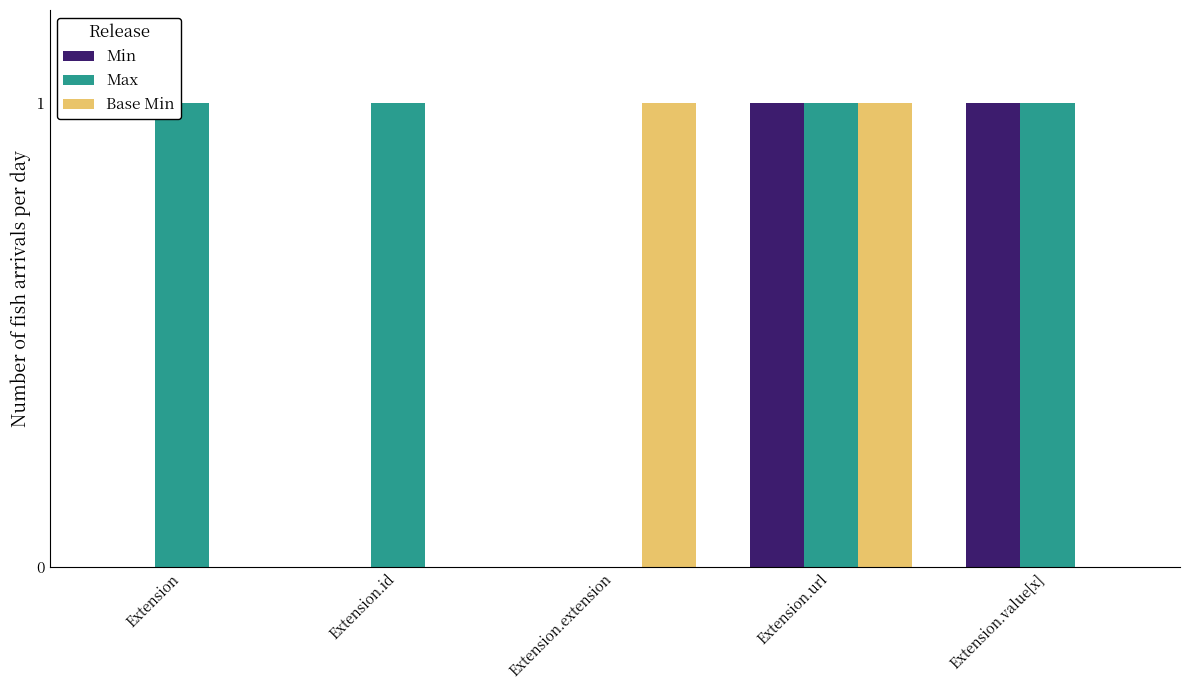

Reading left to right, what are all the values shown in this chart?

Min: 0	0	0	1	1
Max: 1	1	0	1	1
Base Min: 0	0	1	1	0